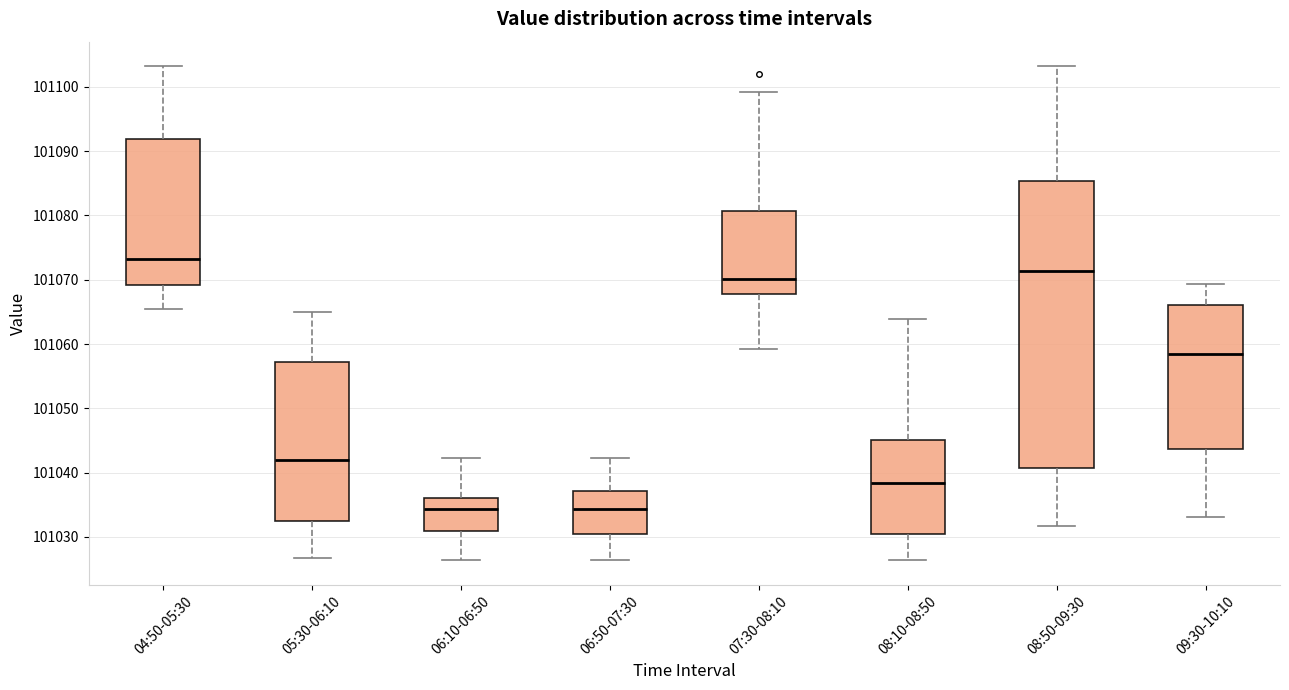

Where does the upper whisker of the box for 09:30-10:10 end on the y-axis? The values are not printed on the chart, so give them approximately, as read against the axis.

101069